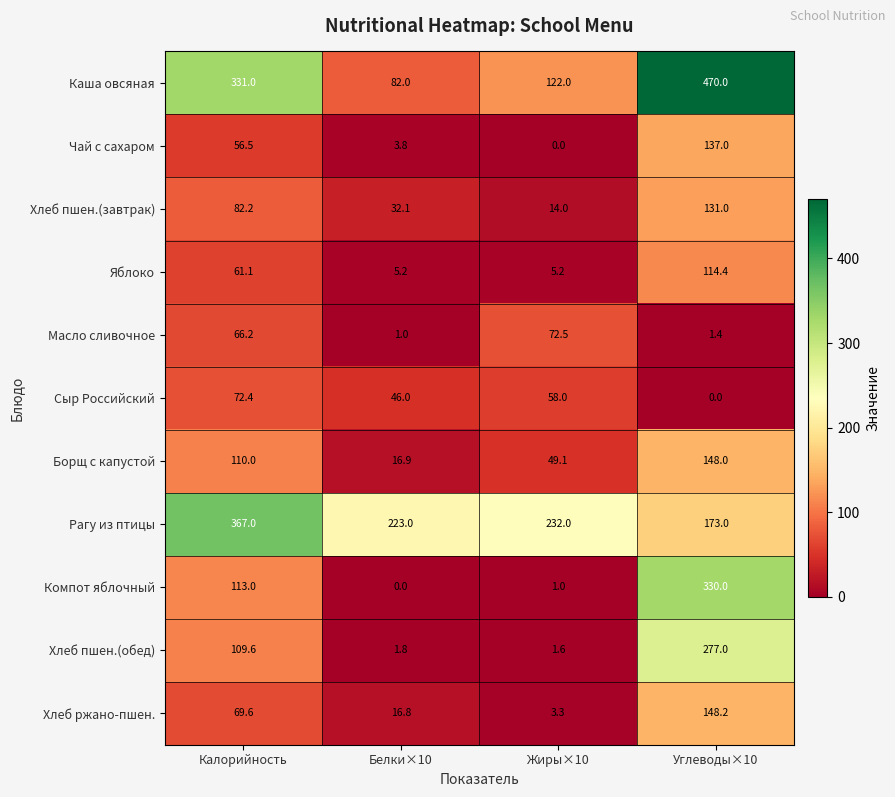

Which category has the highest value across all series?

Углеводы×10